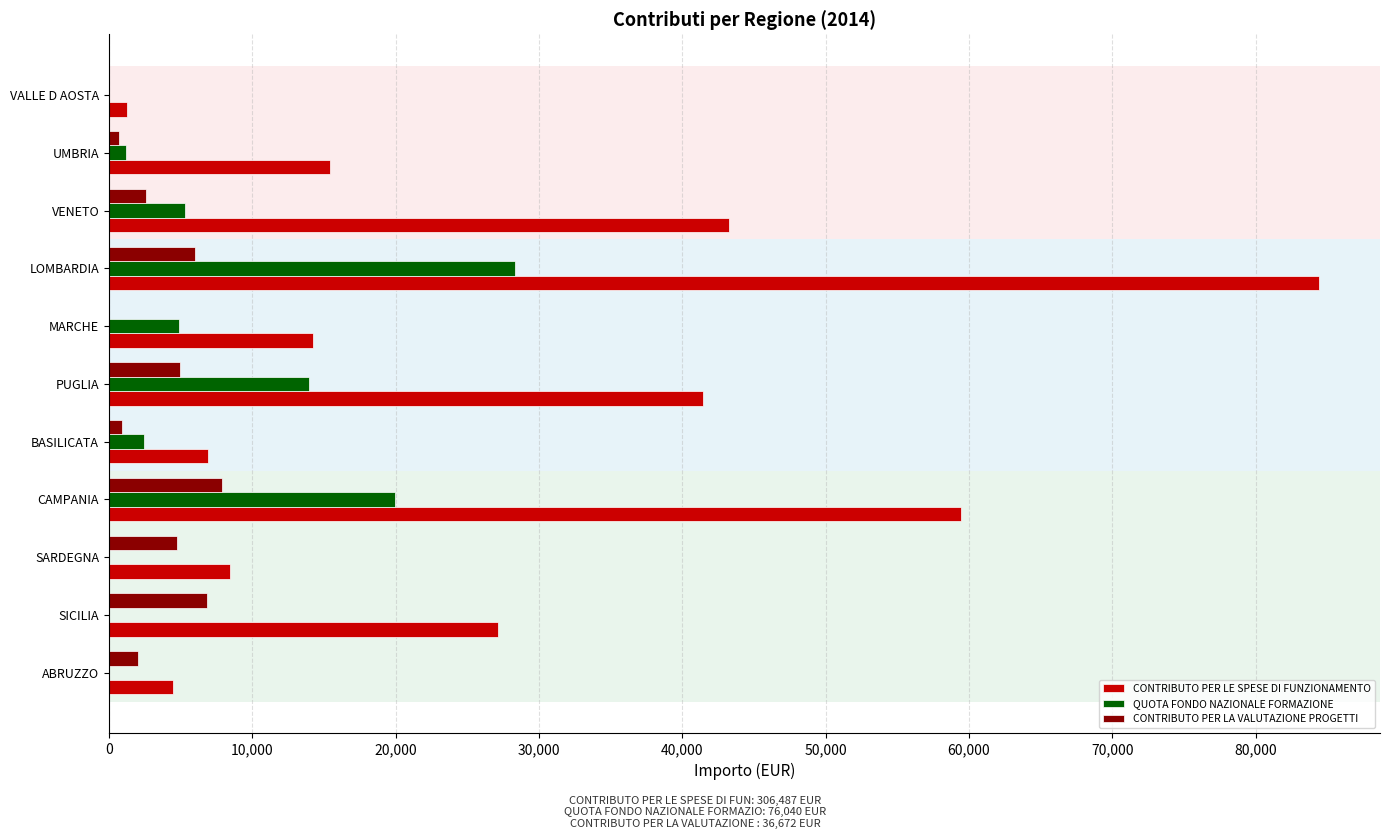

What is the sum of all CONTRIBUTO PER LE SPESE DI FUNZIONAMENTO values?

306486.8